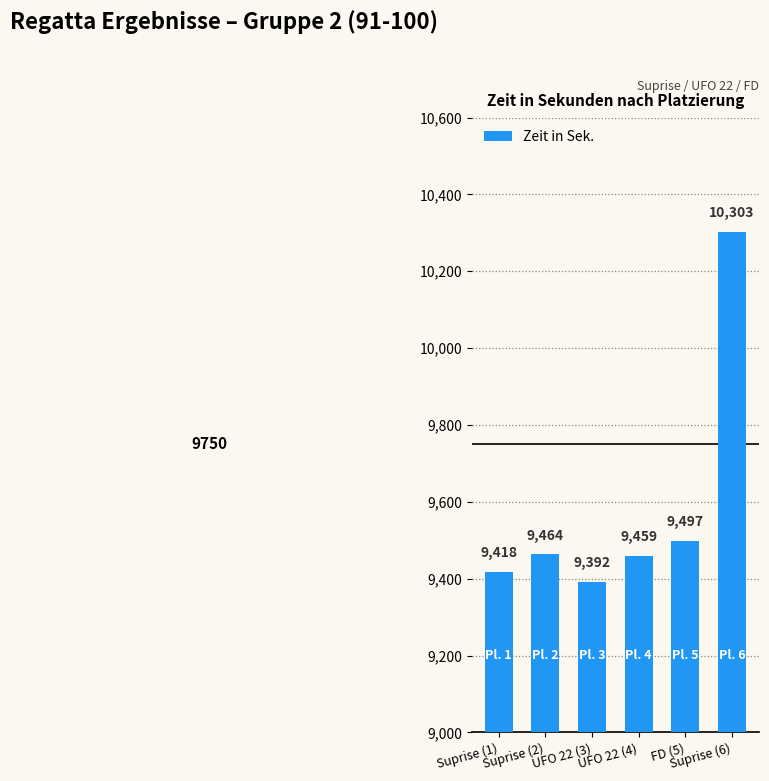

Where is the data nearest to the value 9847?

FD (5)